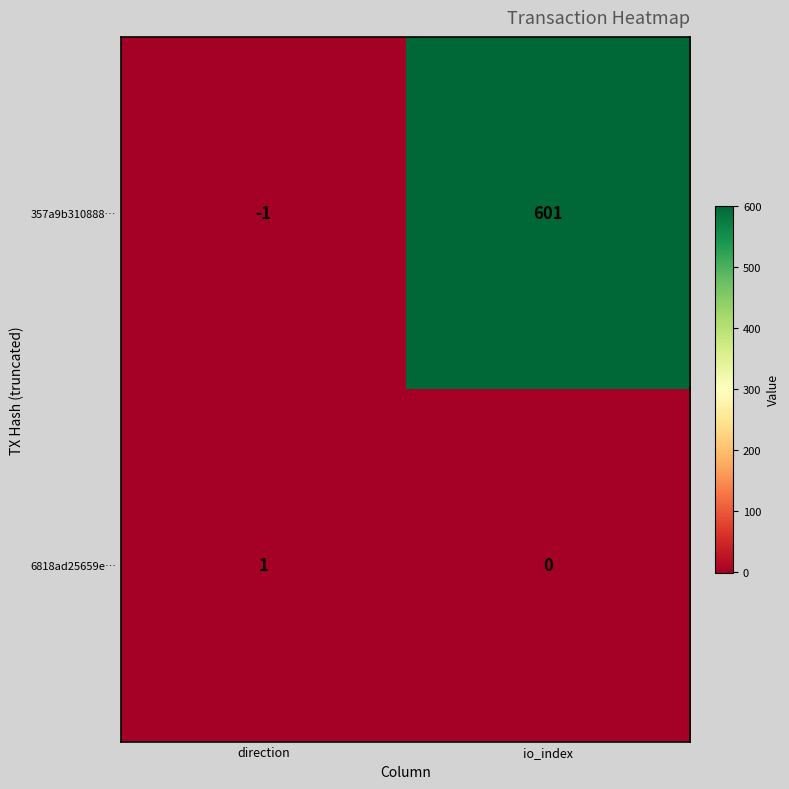

Is the value of 357a9b310888… at io_index greater than the value of 6818ad25659e… at io_index?

Yes